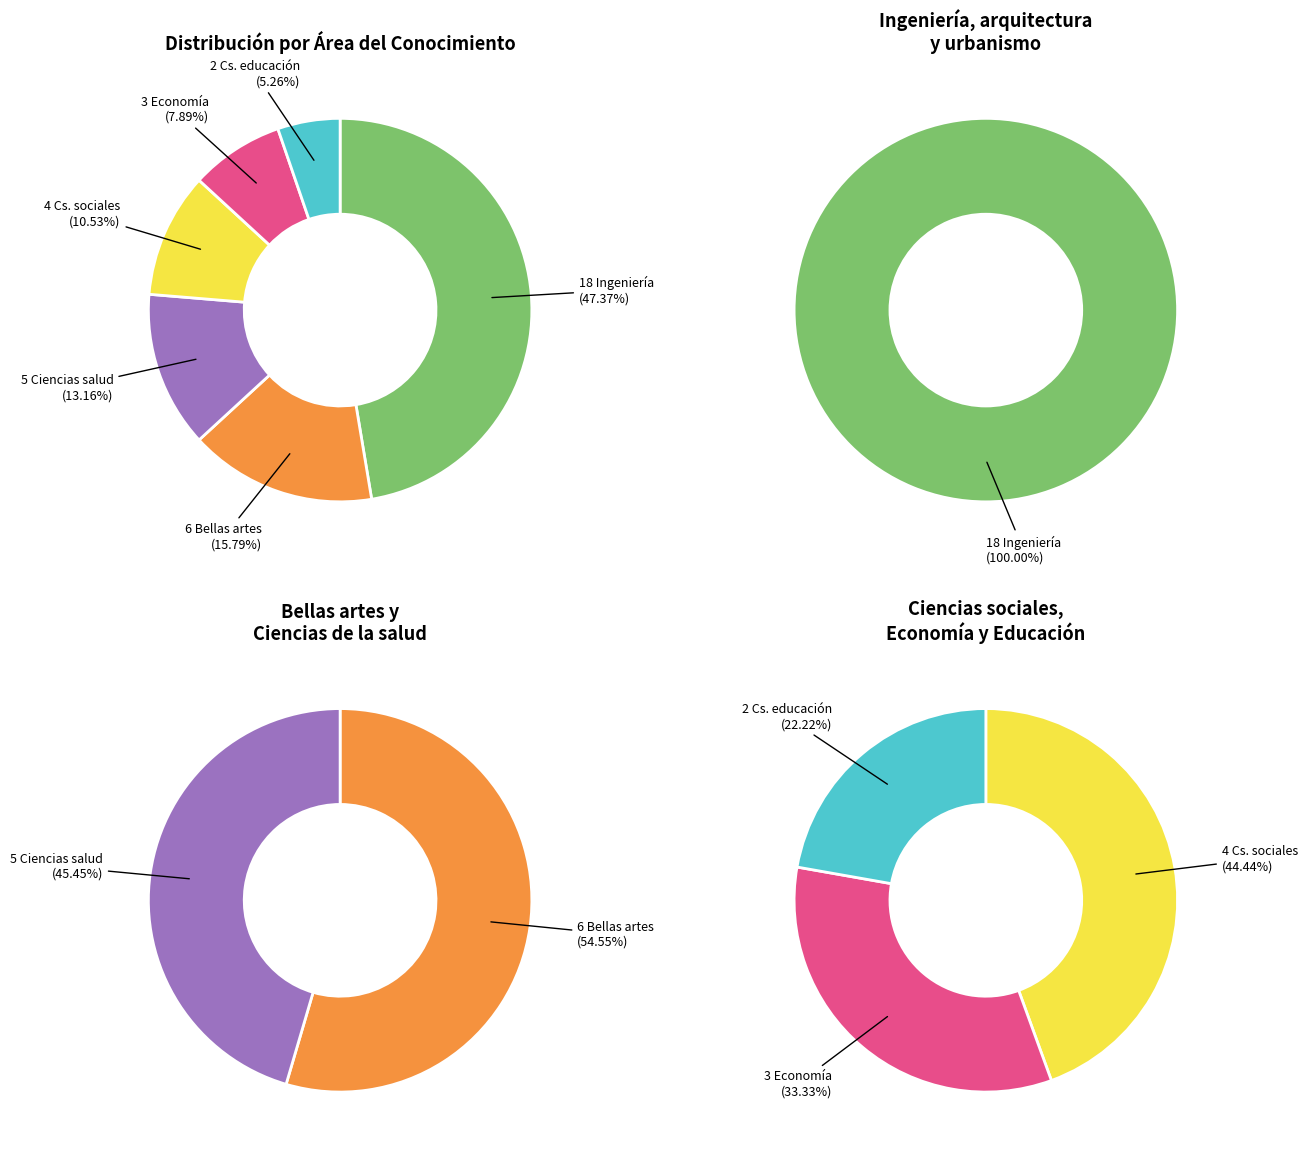

Does Ciencias sociales y humanas account for over 50% of the chart?

No